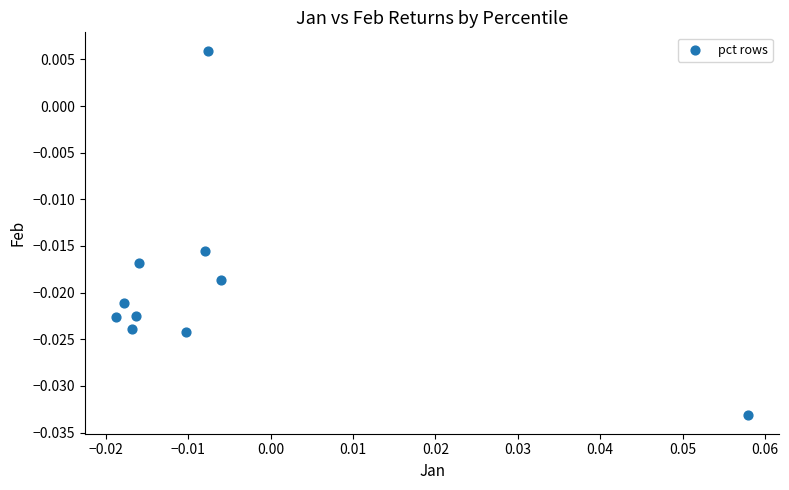

How many data points are displayed?

10